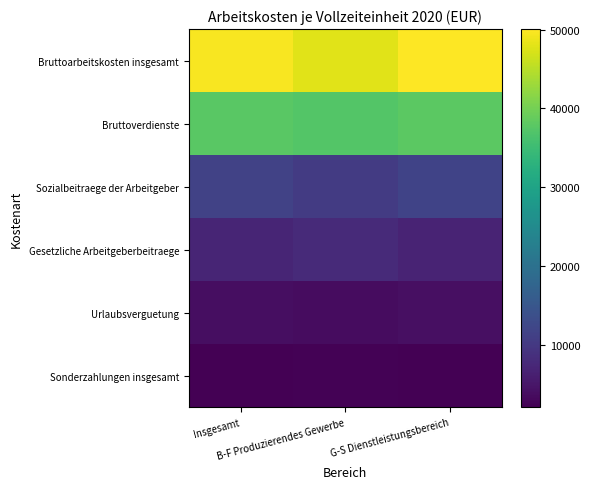

Reading right to left, transcribe all the data shown in this chart.

Bruttoarbeitskosten insgesamt: G-S Dienstleistungsbereich=50088	B-F Produzierendes Gewerbe=48018	Insgesamt=49627
Bruttoverdienste: G-S Dienstleistungsbereich=38038	B-F Produzierendes Gewerbe=37314	Insgesamt=37877
Sozialbeitraege der Arbeitgeber: G-S Dienstleistungsbereich=11765	B-F Produzierendes Gewerbe=10345	Insgesamt=11449
Gesetzliche Arbeitgeberbeitraege: G-S Dienstleistungsbereich=6818	B-F Produzierendes Gewerbe=7709	Insgesamt=7016
Urlaubsverguetung: G-S Dienstleistungsbereich=3940	B-F Produzierendes Gewerbe=3725	Insgesamt=3892
Sonderzahlungen insgesamt: G-S Dienstleistungsbereich=2056	B-F Produzierendes Gewerbe=2355	Insgesamt=2123